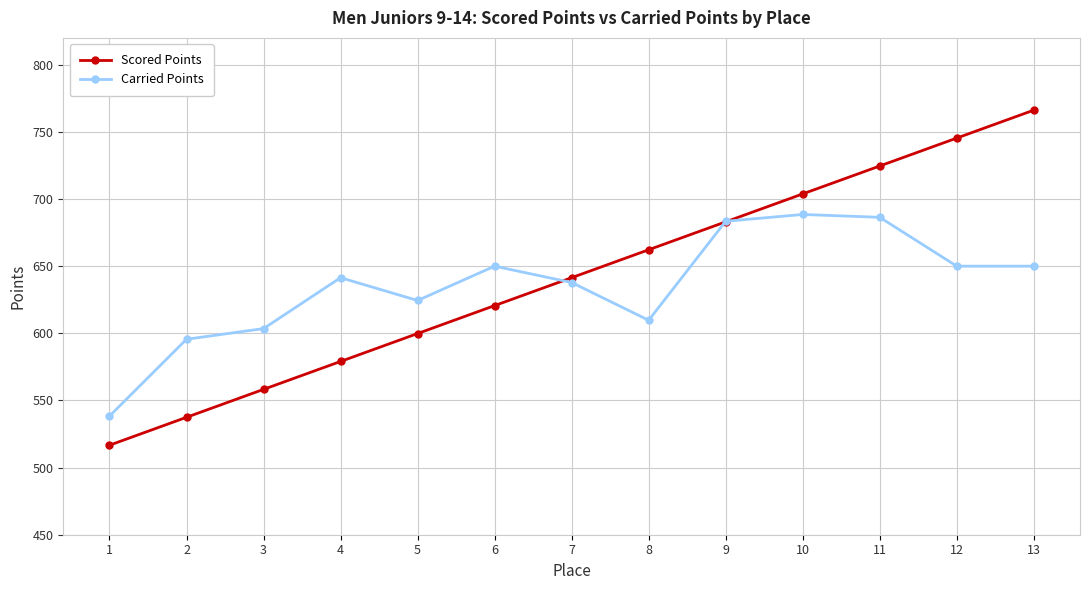

Which series has the largest total across all categories?

Scored Points